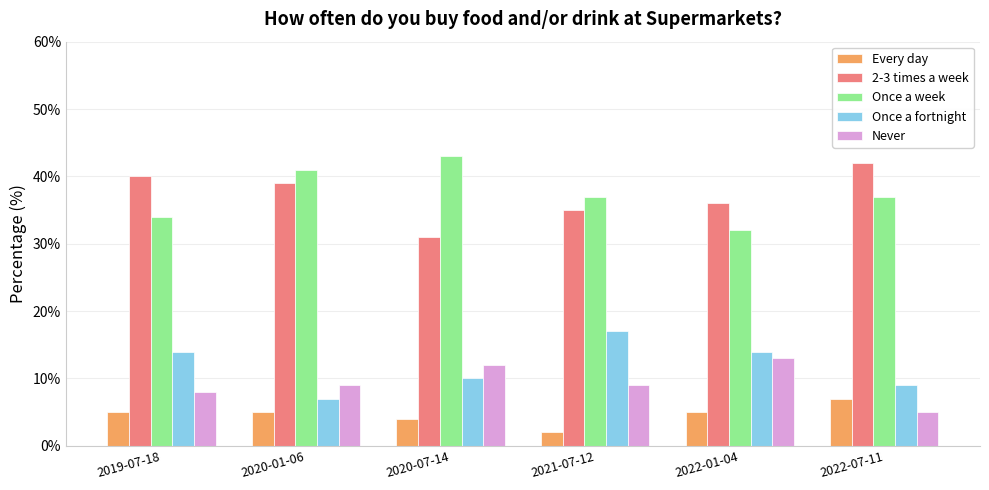

What is the total value across all series at 2022-07-11?

100.0